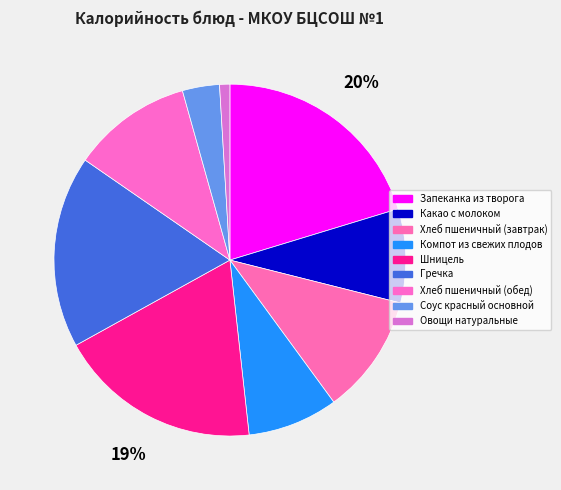

The Шницель slice represents 19% of the pie. True or false?

True